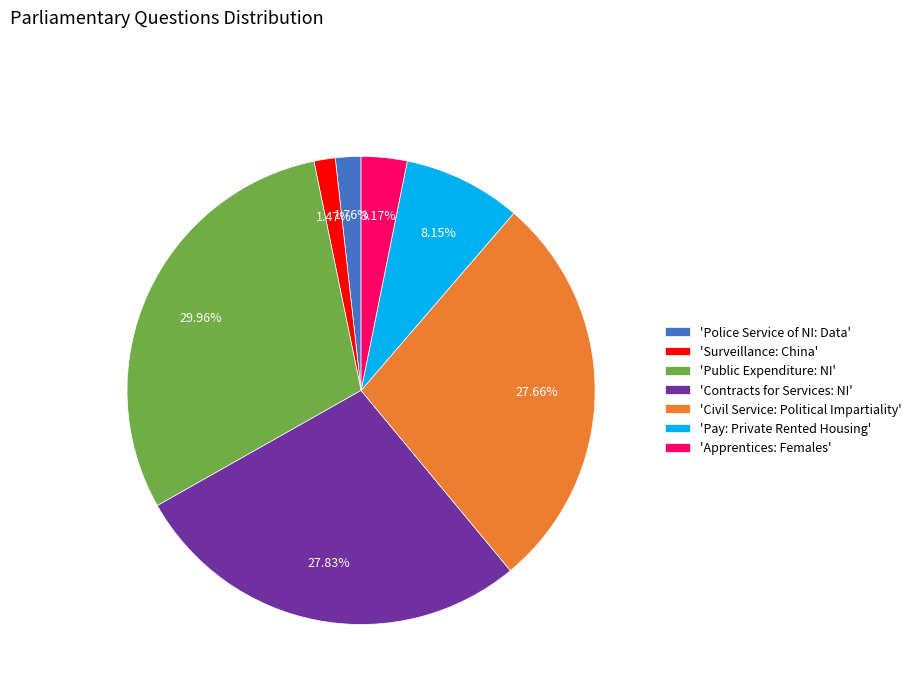

Combined, do 'Public Expenditure: NI' and 'Apprentices: Females' account for over 50%?

No